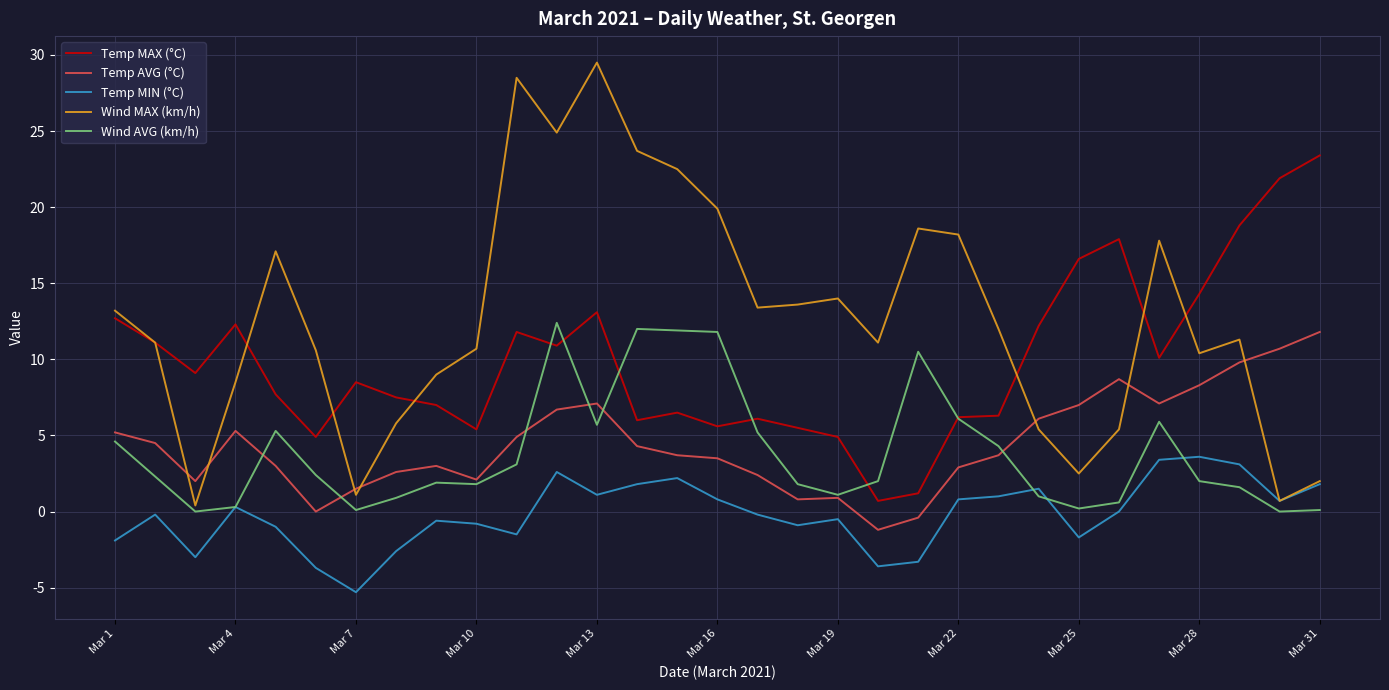

Which series has the widest spread of values?

Wind MAX (km/h)